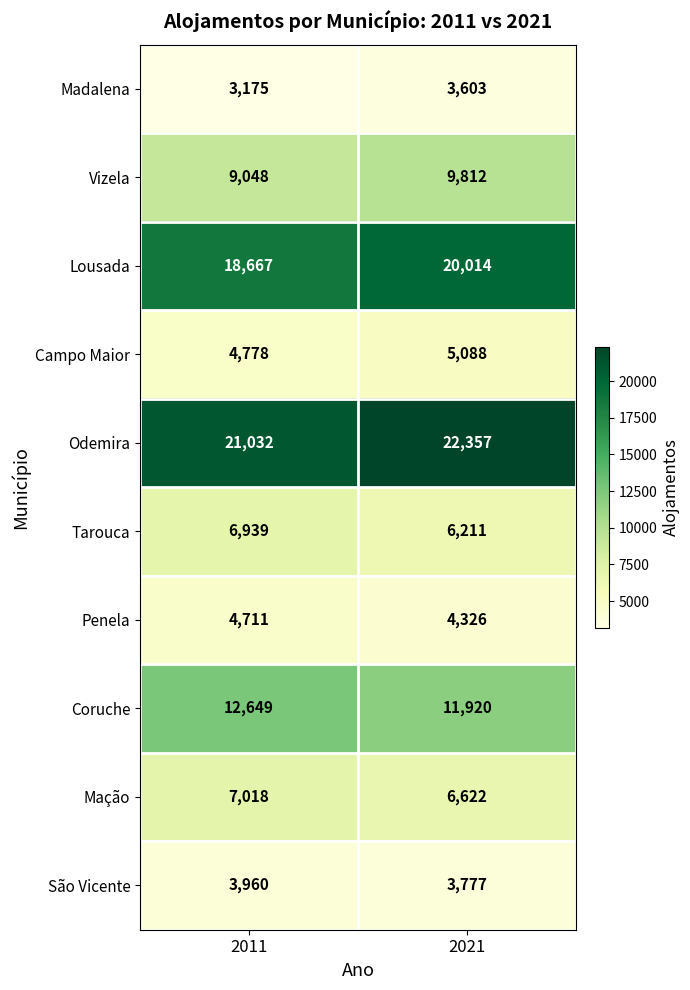

Reading left to right, transcribe all the data shown in this chart.

Madalena: 3175	3603
Vizela: 9048	9812
Lousada: 18667	20014
Campo Maior: 4778	5088
Odemira: 21032	22357
Tarouca: 6939	6211
Penela: 4711	4326
Coruche: 12649	11920
Mação: 7018	6622
São Vicente: 3960	3777